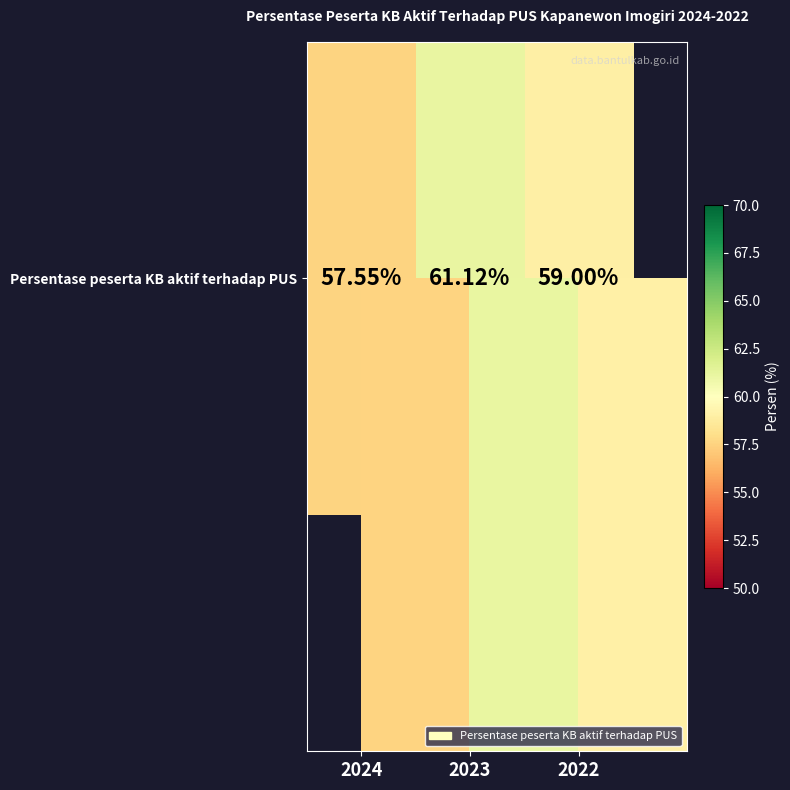

List the labels in order of value, smallest first.

2024, 2022, 2023